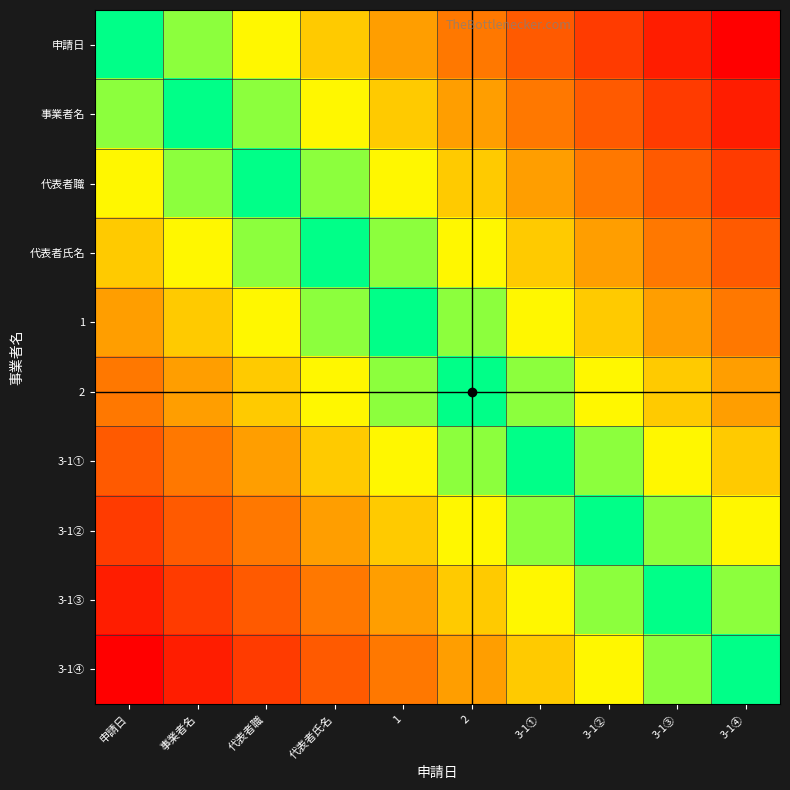

Which has a higher value, 代表者職 or 申請日?

代表者職